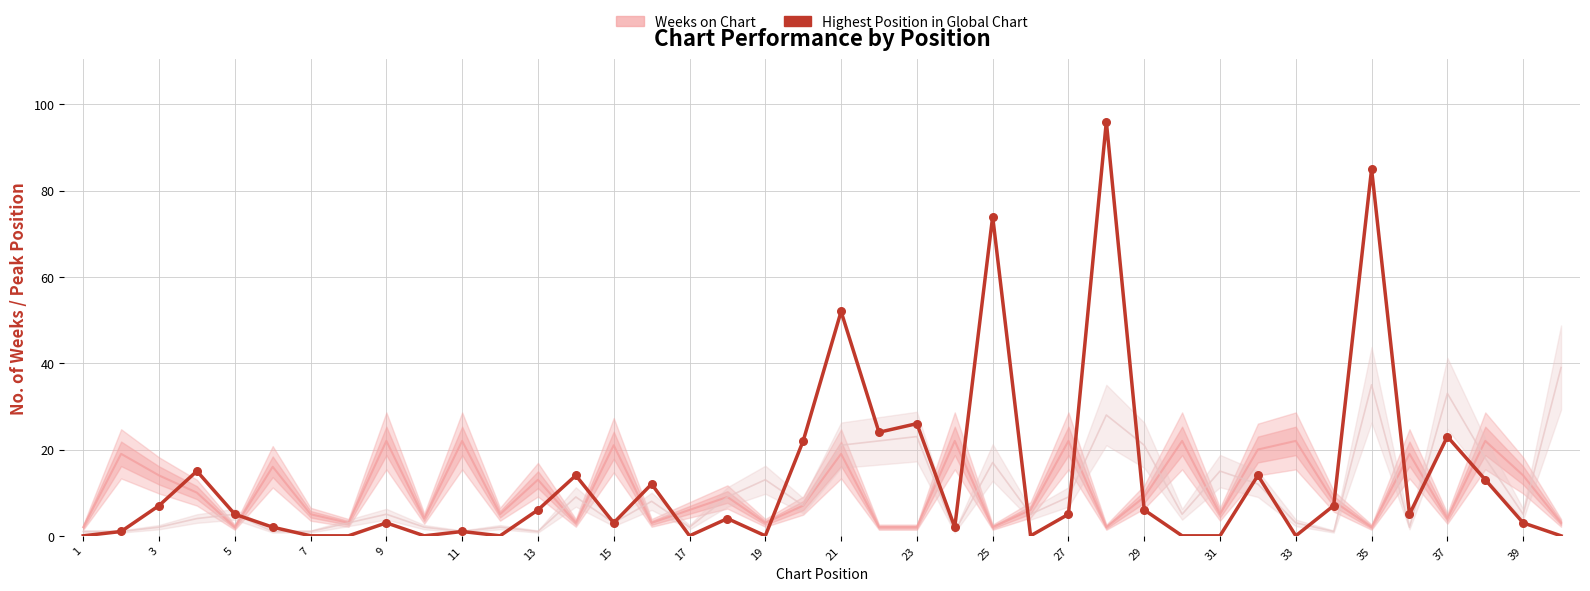

Is the value of Highest Position in Global Chart at 33 greater than the value of Weeks on Chart at 11?

No